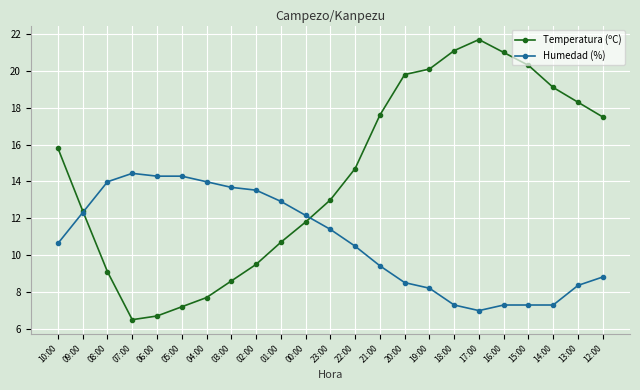

What is the minimum value for Temperatura (ºC)?

6.5